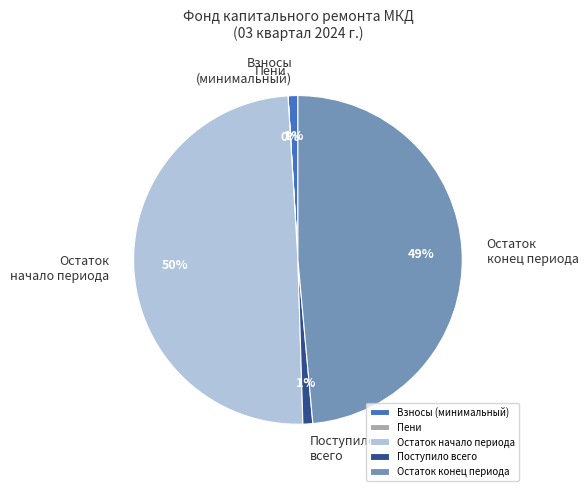

Is it true that Остаток конец периода is 49% of the pie?

True